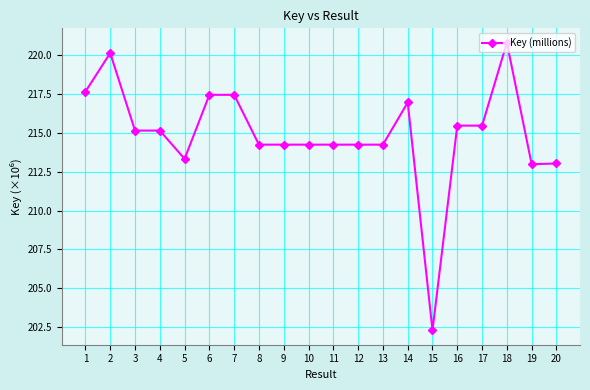

True or false: there are more than 0 points higher than both neighbors.

True